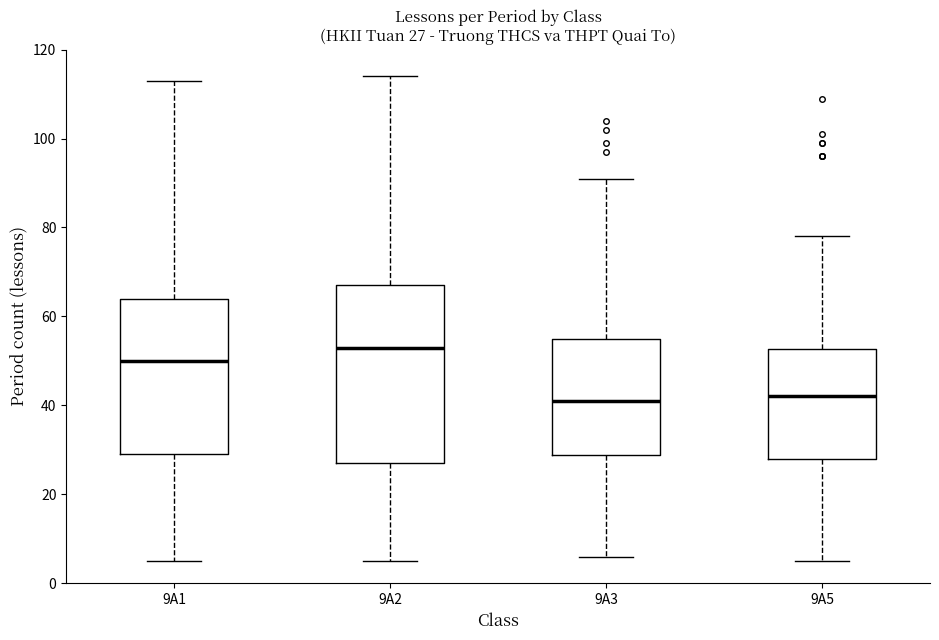

Which box is the tallest, from its lower edge to its upper edge?

9A2